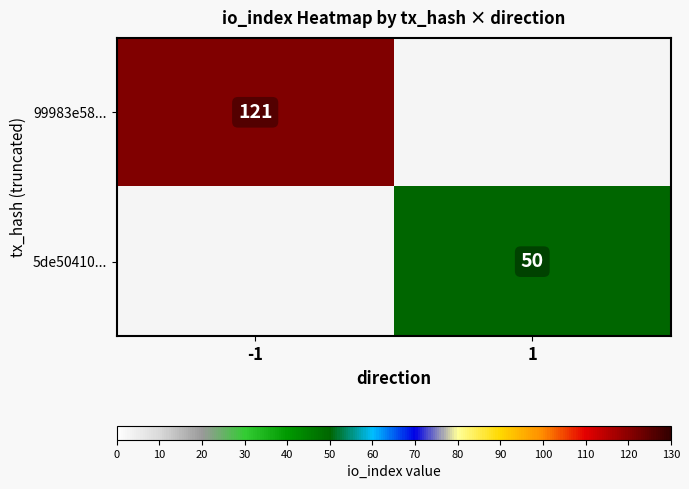

Between 1 and -1, which is larger?

-1